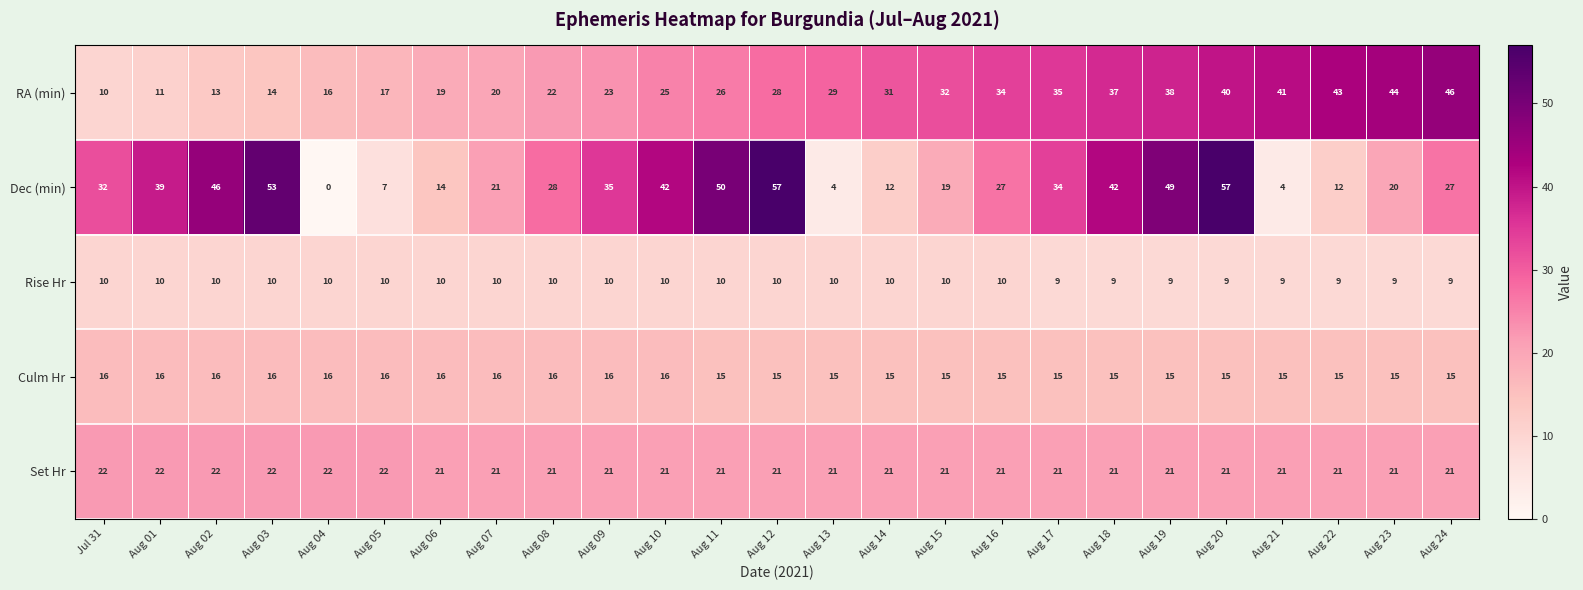

Count the number of data series in this chart.

5